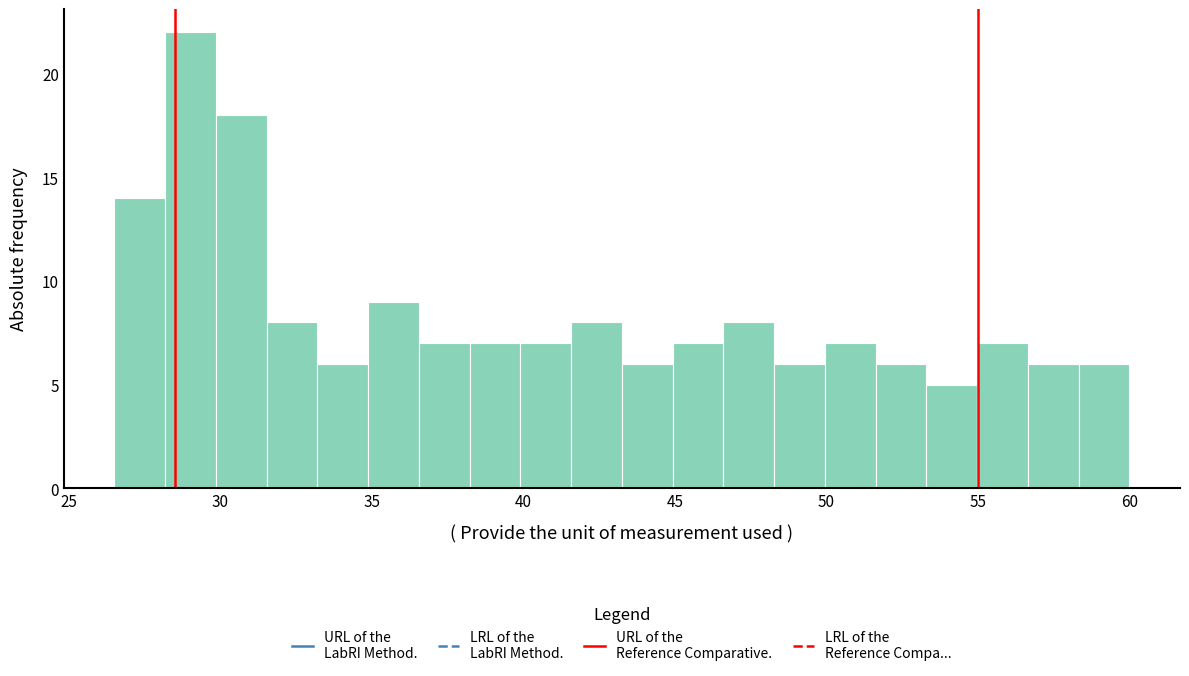

Around what value on the x-axis is the tallest bar? Give the approximate position of its centre, as read against the axis.

29.0